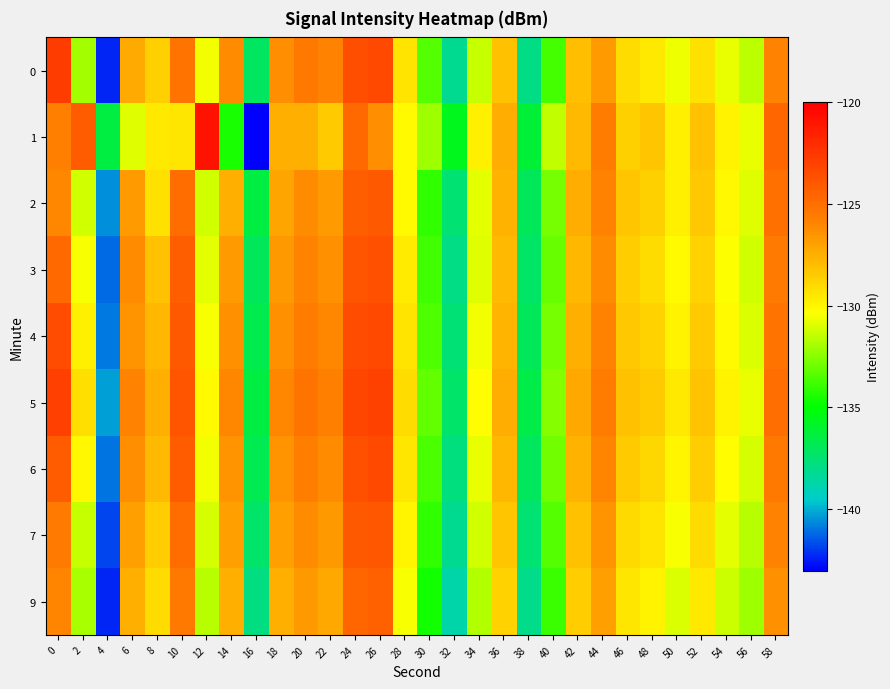

What is the spread (max minus min) of values at 42?

1.4